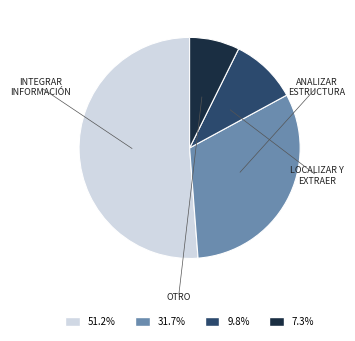

Is there a majority slice in this chart?

Yes